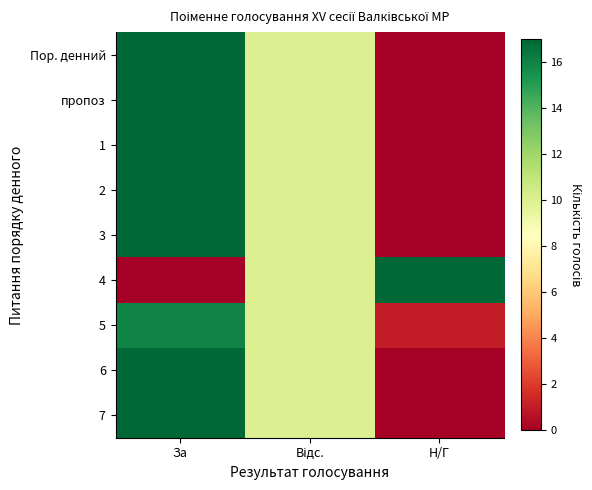

Which category has the highest value across all series?

За